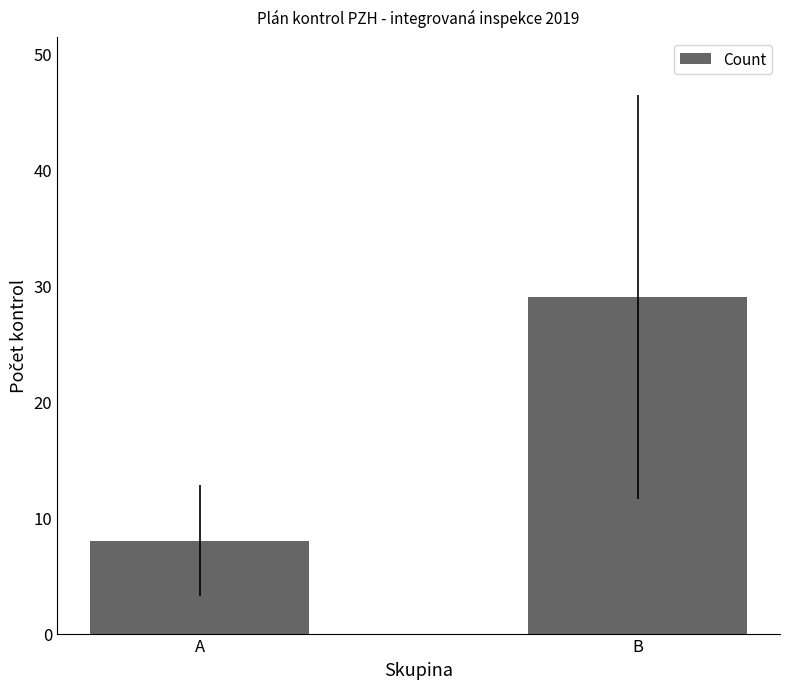

Reading left to right, list all the values displayed in this chart.

8	29